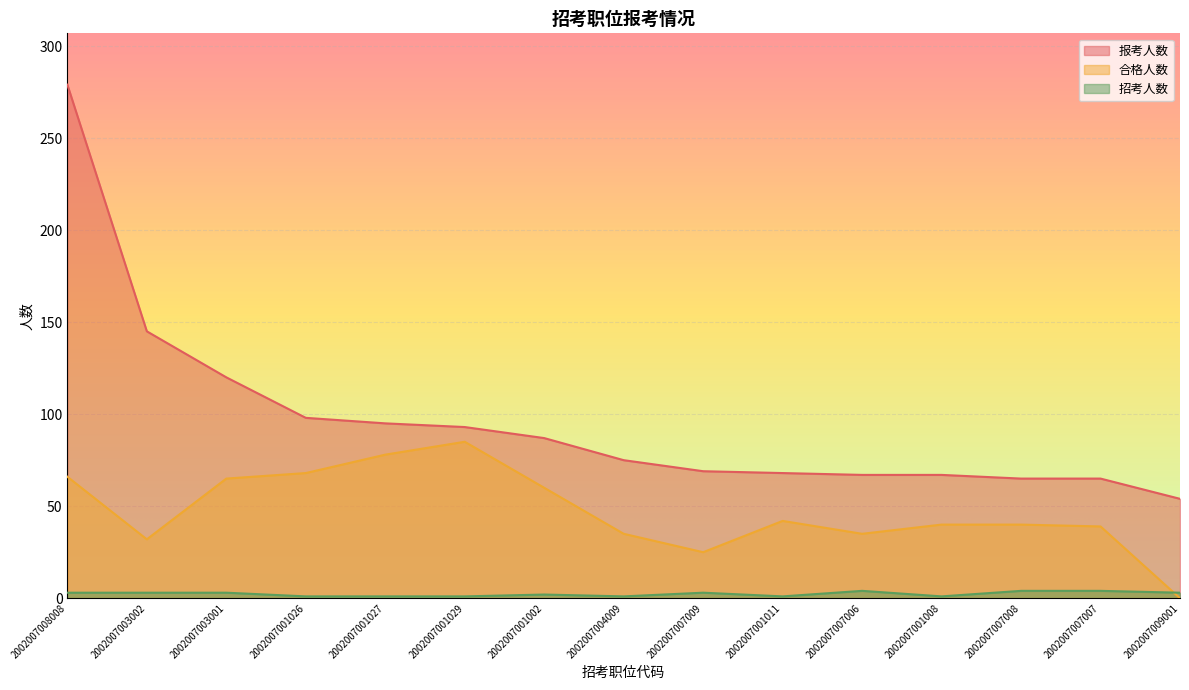

Reading left to right, extract all data points from this chart.

报考人数: 2002007008008=279	2002007003002=145	2002007003001=120	2002007001026=98	2002007001027=95	2002007001029=93	2002007001002=87	2002007004009=75	2002007007009=69	2002007001011=68	2002007007006=67	2002007001008=67	2002007007008=65	2002007007007=65	2002007009001=54
合格人数: 2002007008008=66	2002007003002=32	2002007003001=65	2002007001026=68	2002007001027=78	2002007001029=85	2002007001002=60	2002007004009=35	2002007007009=25	2002007001011=42	2002007007006=35	2002007001008=40	2002007007008=40	2002007007007=39	2002007009001=0
招考人数: 2002007008008=3	2002007003002=3	2002007003001=3	2002007001026=1	2002007001027=1	2002007001029=1	2002007001002=2	2002007004009=1	2002007007009=3	2002007001011=1	2002007007006=4	2002007001008=1	2002007007008=4	2002007007007=4	2002007009001=3